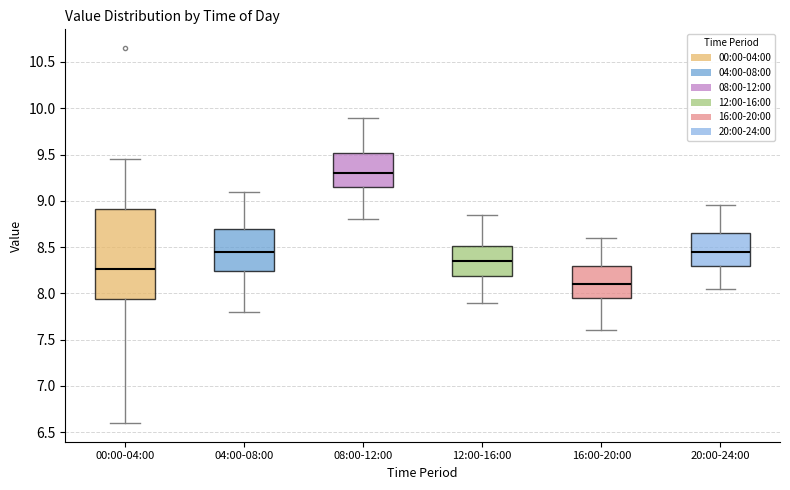

Reading left to right, transcribe this box plot: for each box, give where its median line is, the range the box spans, and where its two whiskers end, as read against the y-axis. The values are not printed on the chart, so give them approximately, as read against the axis.

00:00-04:00: median 8.25, box 7.95 to 8.90, whiskers 6.60 to 9.45
04:00-08:00: median 8.45, box 8.25 to 8.70, whiskers 7.80 to 9.10
08:00-12:00: median 9.30, box 9.15 to 9.50, whiskers 8.80 to 9.90
12:00-16:00: median 8.35, box 8.20 to 8.50, whiskers 7.90 to 8.85
16:00-20:00: median 8.10, box 7.95 to 8.30, whiskers 7.60 to 8.60
20:00-24:00: median 8.45, box 8.30 to 8.65, whiskers 8.05 to 8.95